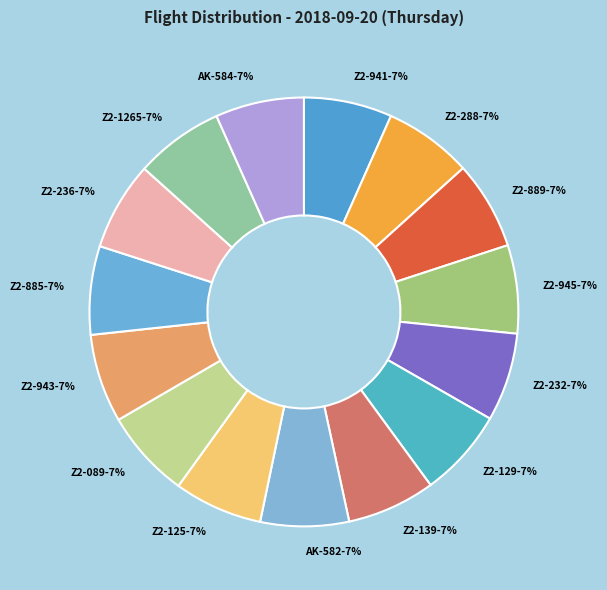

How many segments does this pie chart have?

15